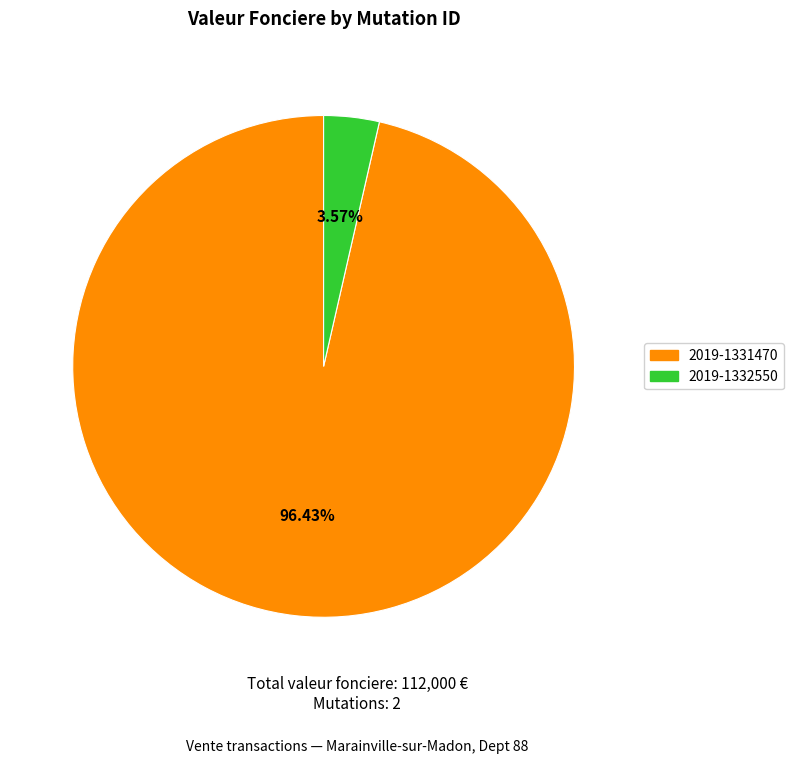

How many segments does this pie chart have?

2